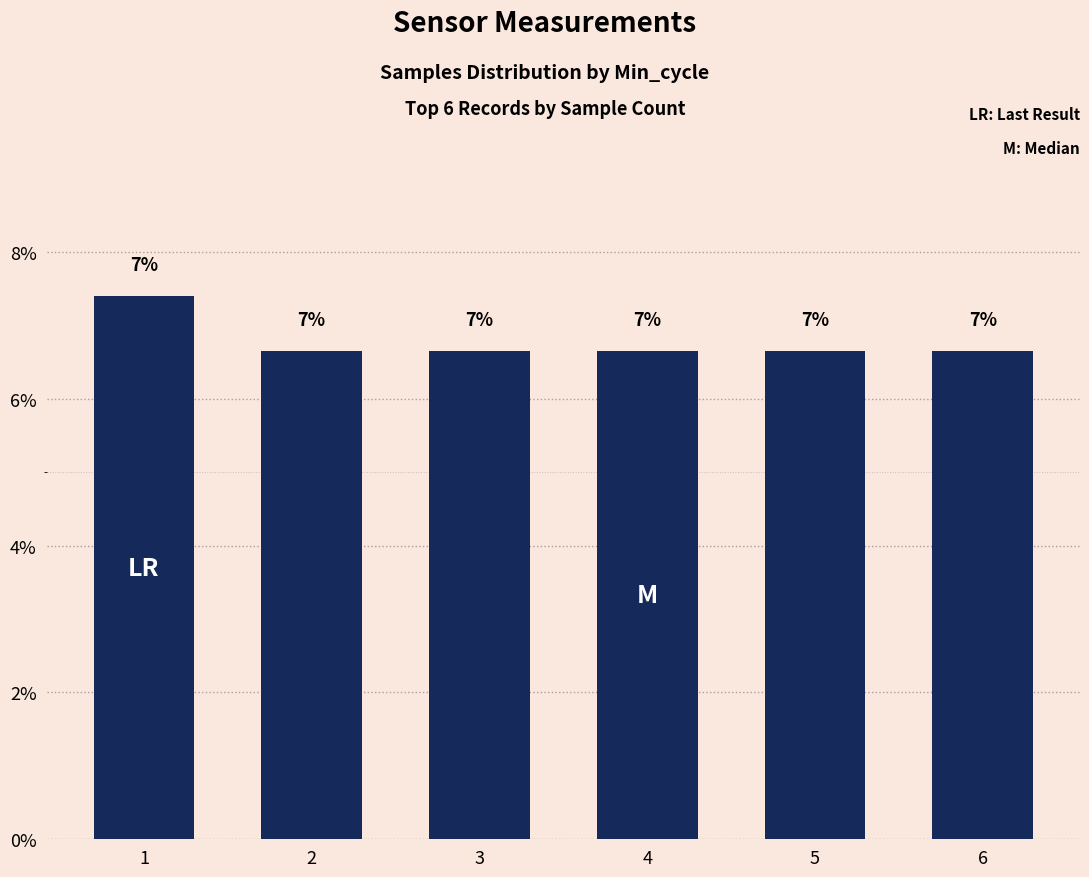

How many bars are there in total?

6